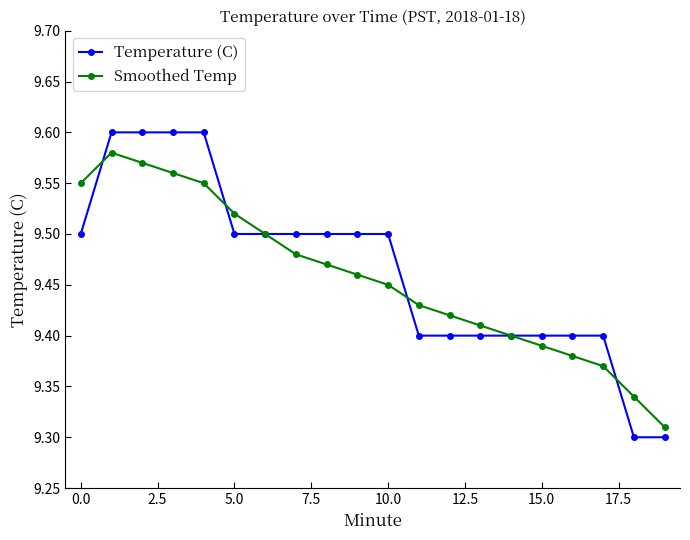

How many Smoothed Temp values are between 9 and 10?

20